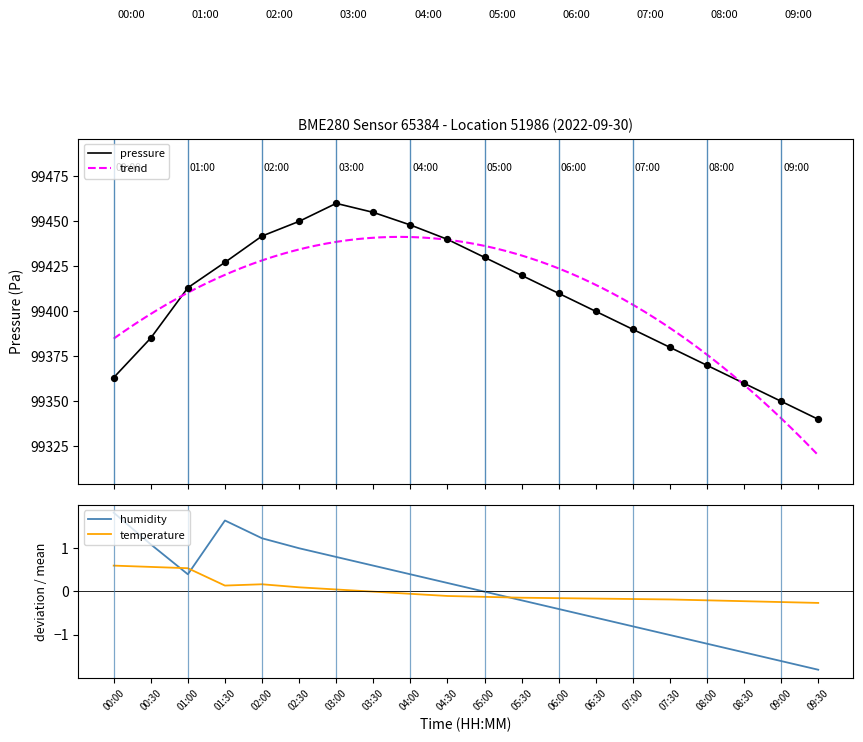

Which series has the largest Y range (max minus min)?

pressure